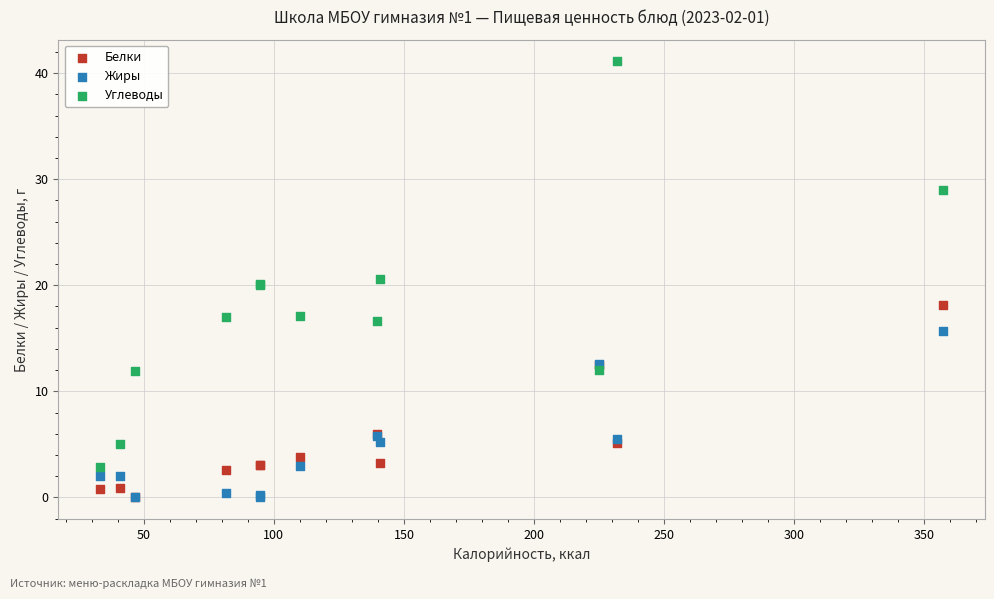

What are all the series names shown in the legend?

Белки, Жиры, Углеводы